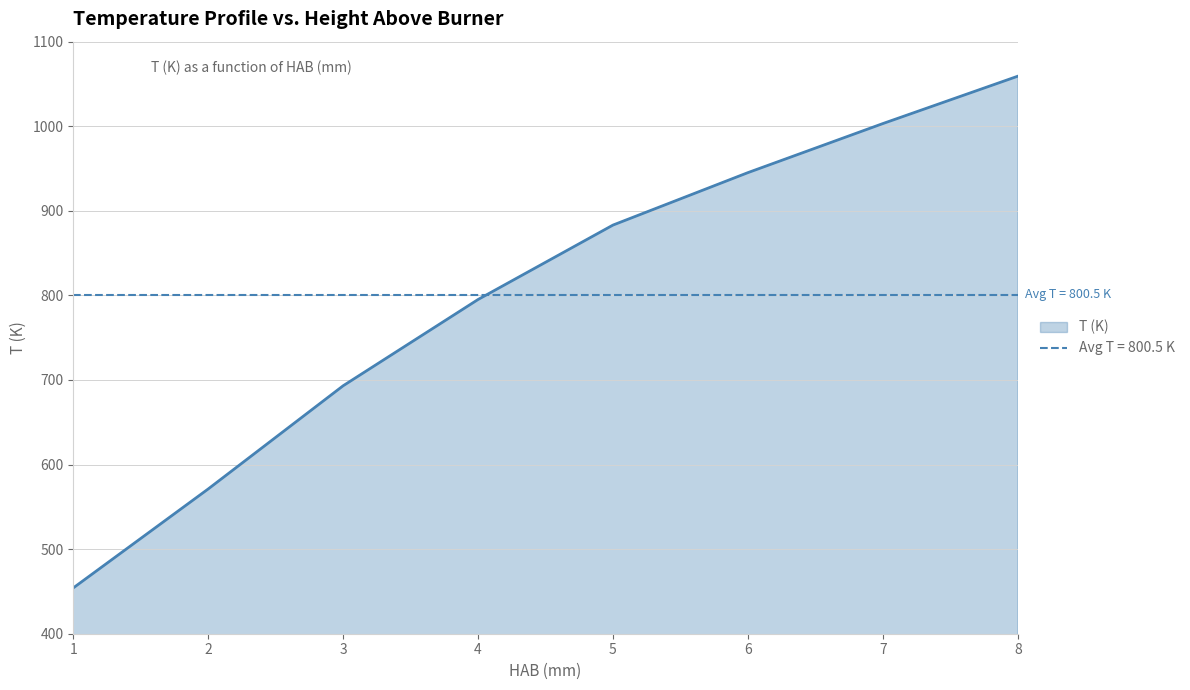

At which category does the chart reach its peak across all series?

8